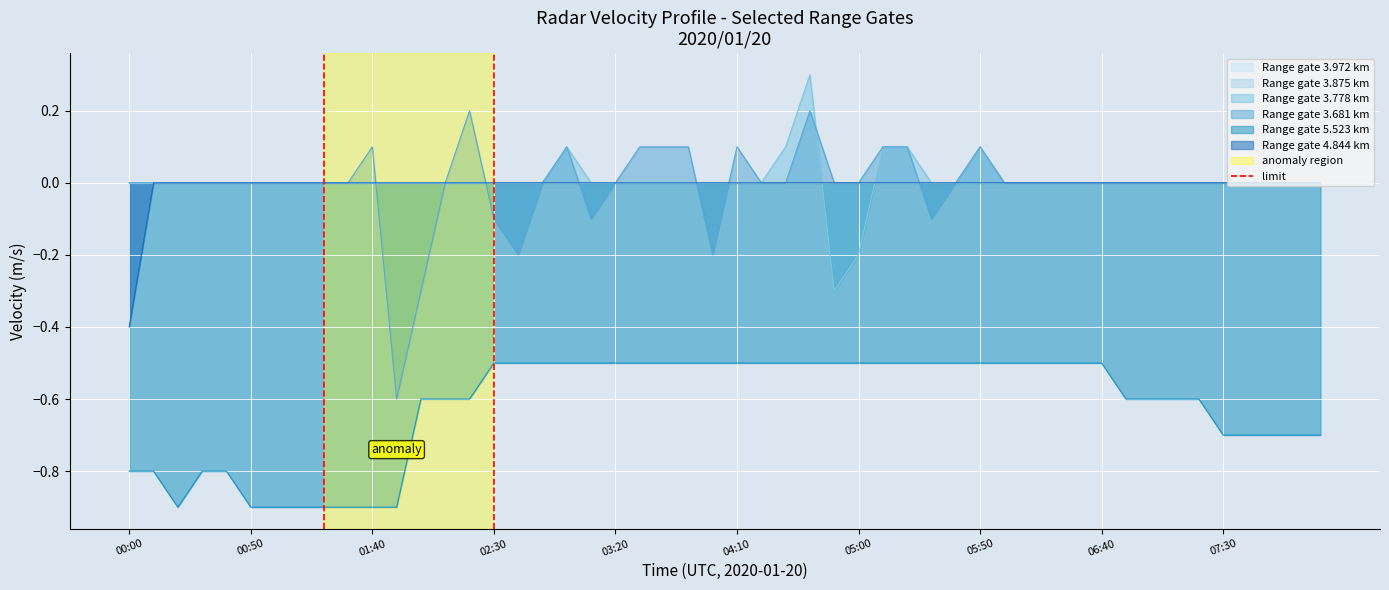

At which label does Range gate 4.844 km reach its minimum?

00:00